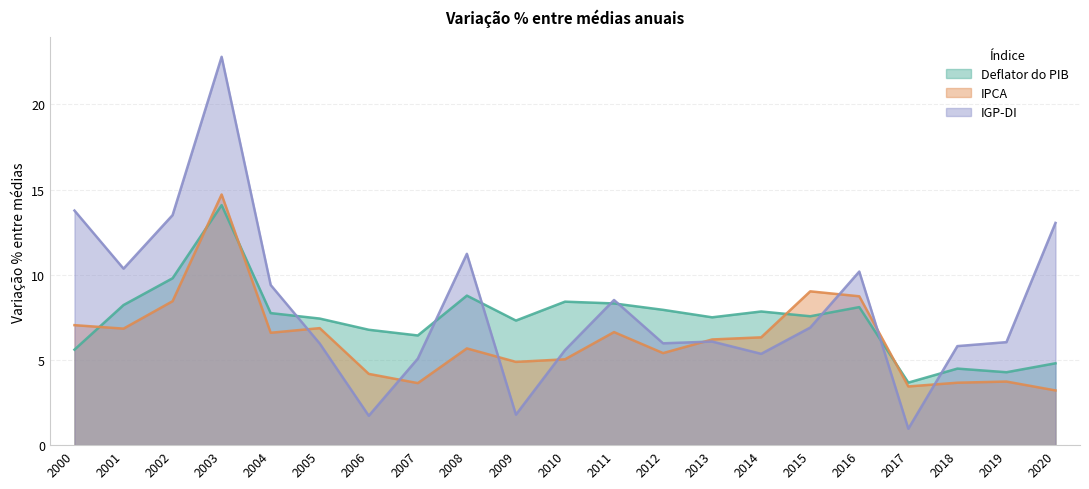

What is the difference between the IPCA values at 2004 and 2008?

0.9